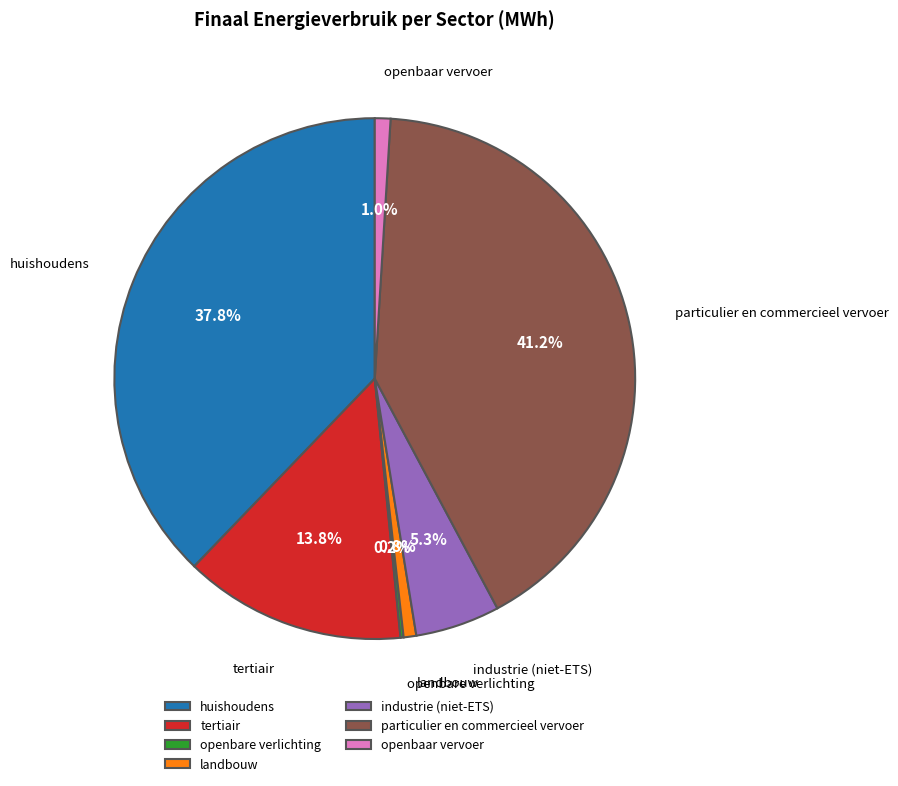

The industrie (niet-ETS) slice represents 1% of the pie. True or false?

False